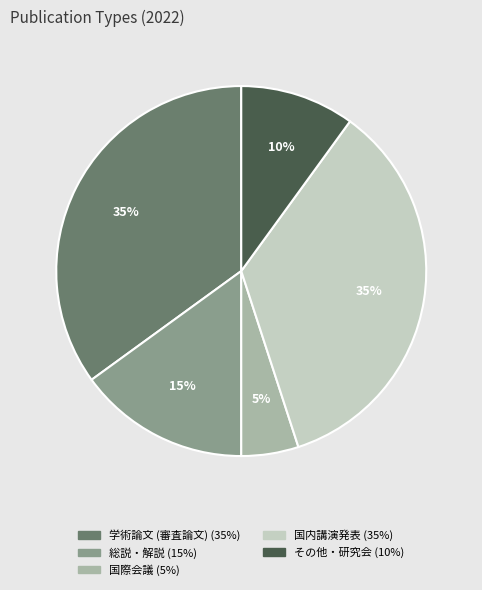

Is there a majority slice in this chart?

No